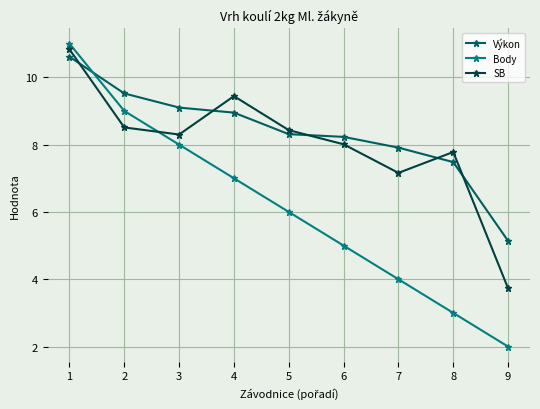

At which label is SB closest to 7?

7